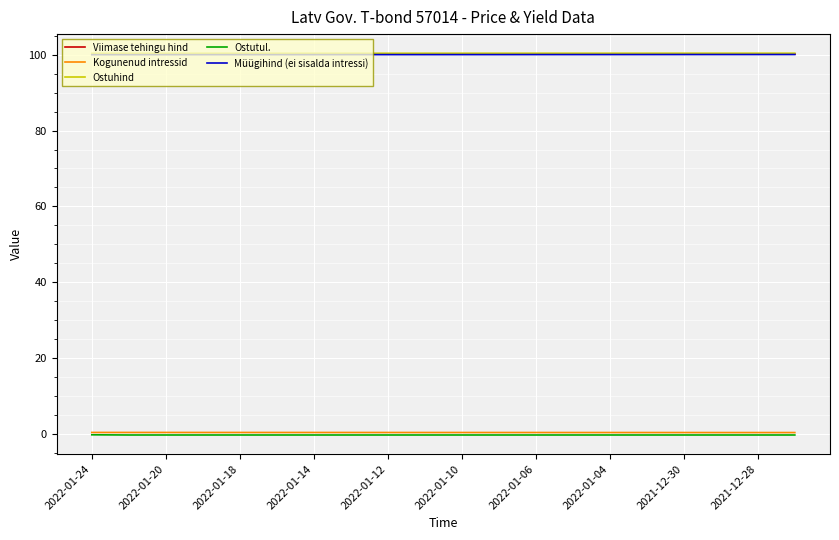

True or false: Viimase tehingu hind and Kogunenud intressid cross at least once.

False